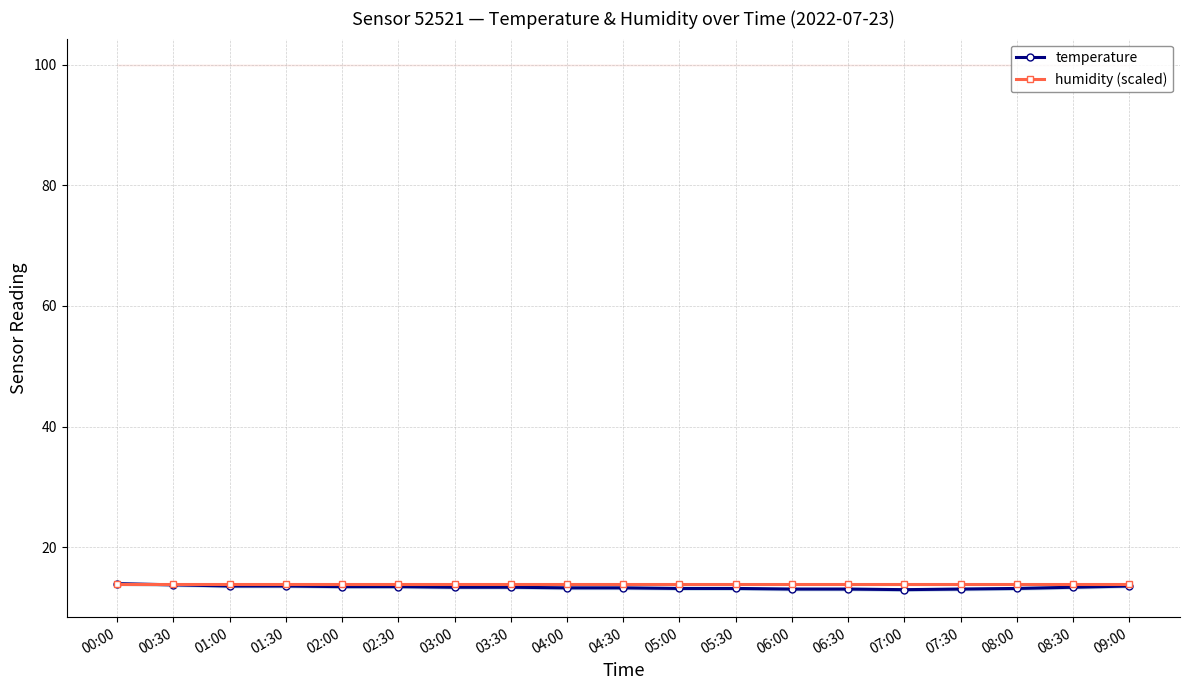

True or false: humidity (scaled) has a value of 14.0 at 09:00.

True